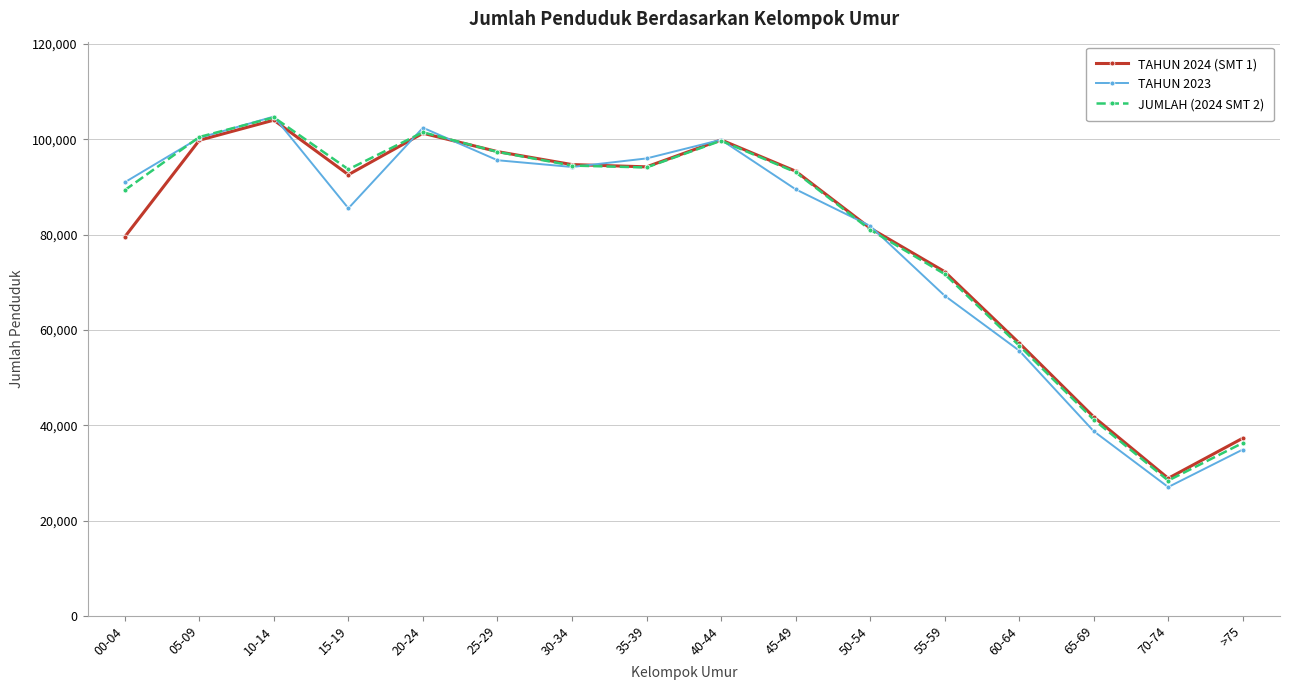

What is the maximum value for TAHUN 2023?

104773